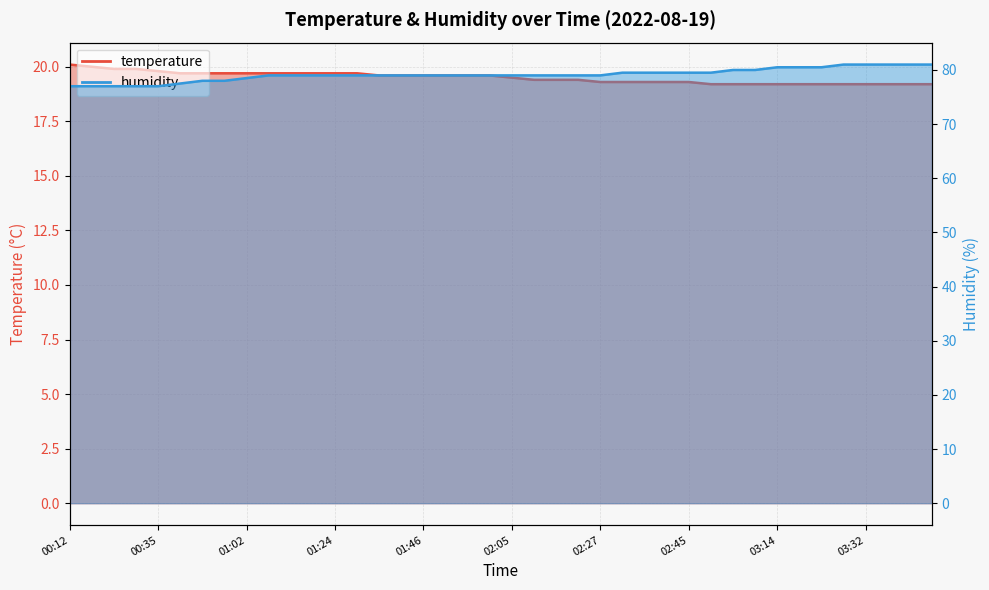

True or false: humidity and temperature cross at least once.

False